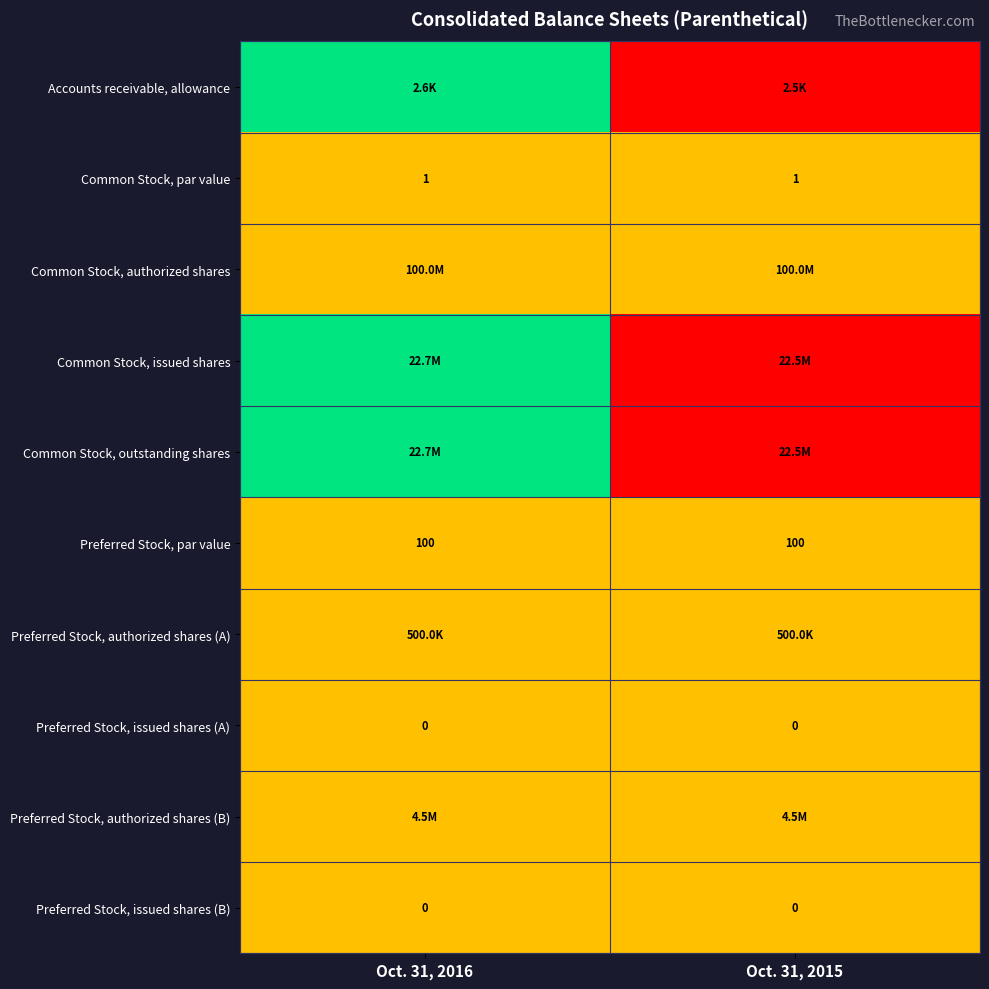

What is the sum of all Common Stock, par value values?

2.0